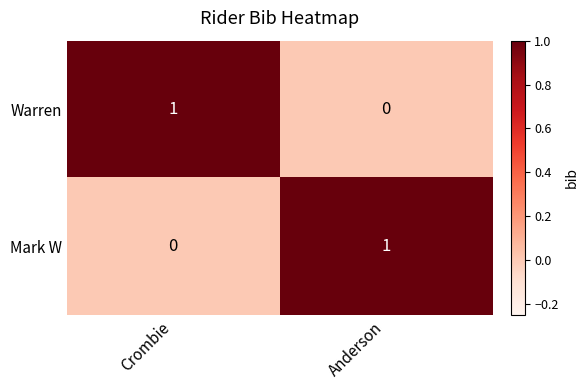

List the labels in order of Mark W value, largest first.

Anderson, Crombie